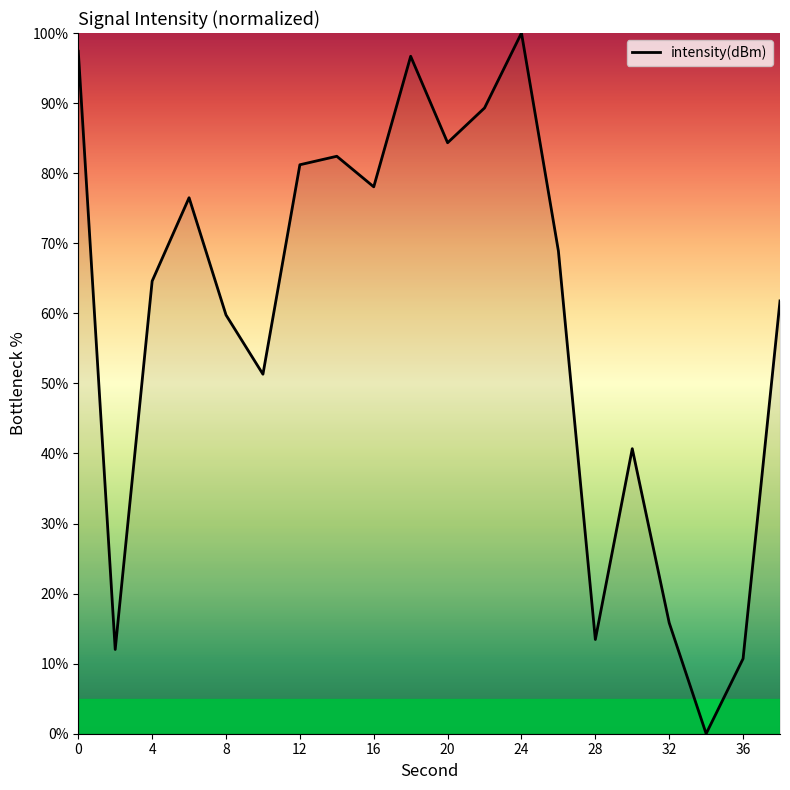

What is the maximum value shown in the chart?

100.0